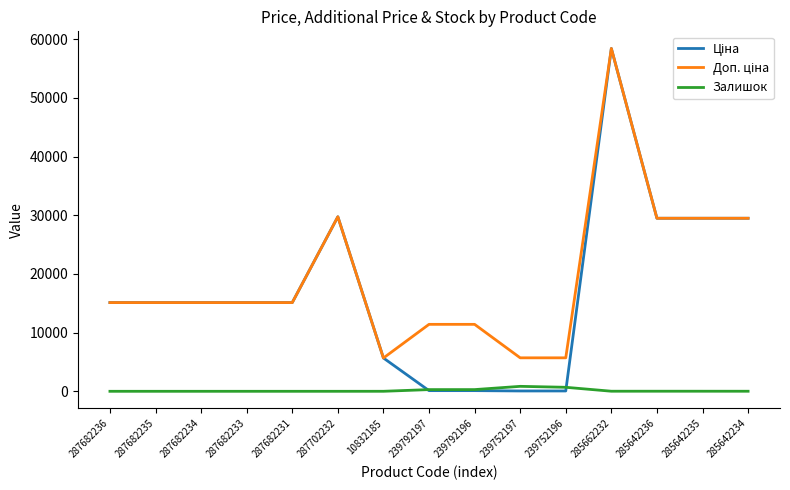

What is the spread (max minus min) of values at 287682236?

15120.0